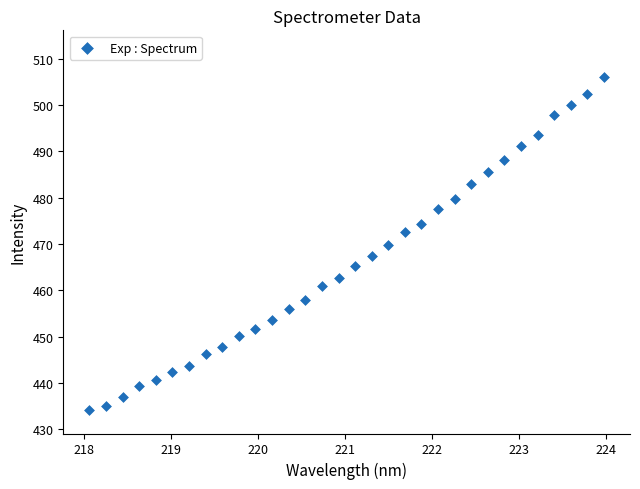

What is the range of Y values (max minus min)?

72.1